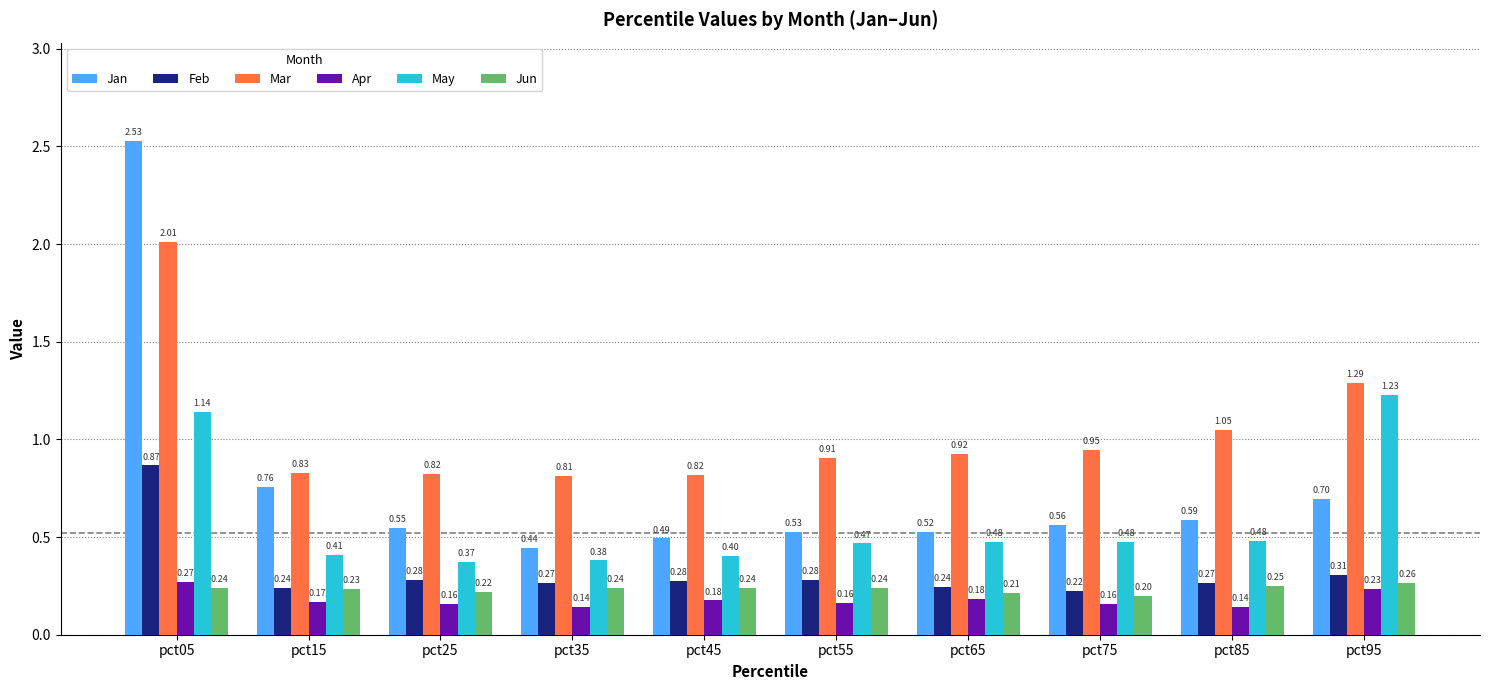

Read the May value at pct35.

0.4